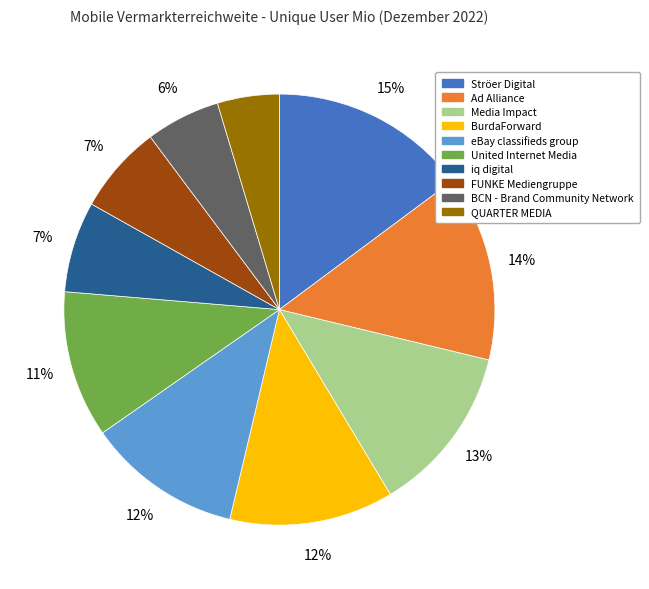

Count the number of slices in the pie.

10